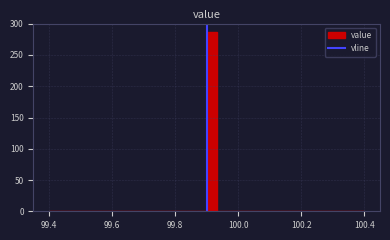

Around what value on the x-axis is the tallest bar? Give the approximate position of its centre, as read against the axis.

99.92